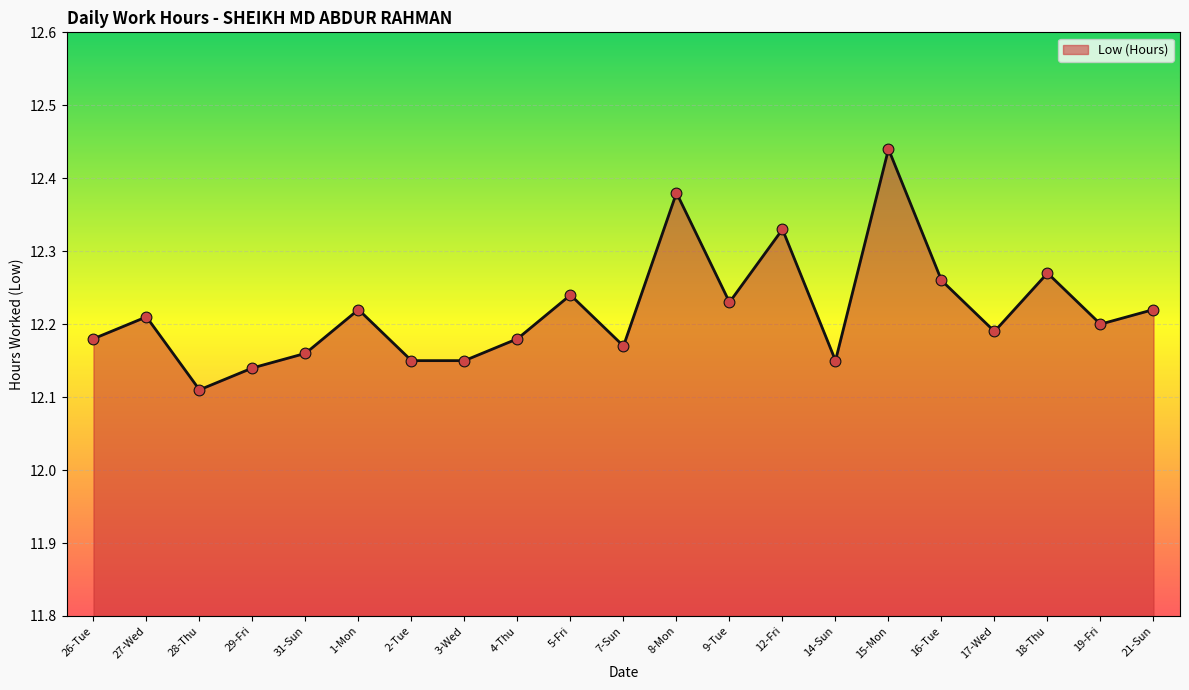

Approximately how many times larger is the value at 3-Wed compared to 5-Fri?

1.0